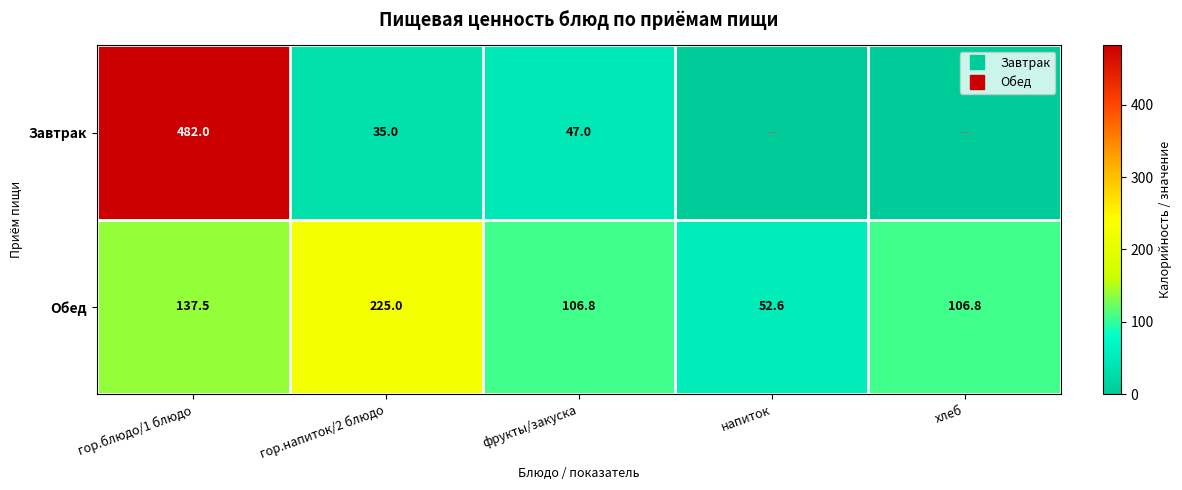

Where does the Обед series first go above 106?

гор.блюдо/1 блюдо